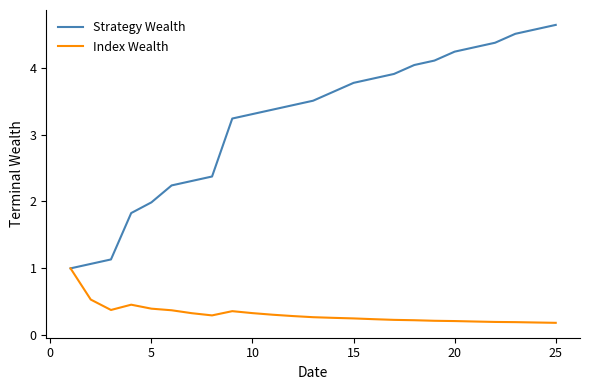

Which series has the largest range (max minus min)?

Strategy Wealth